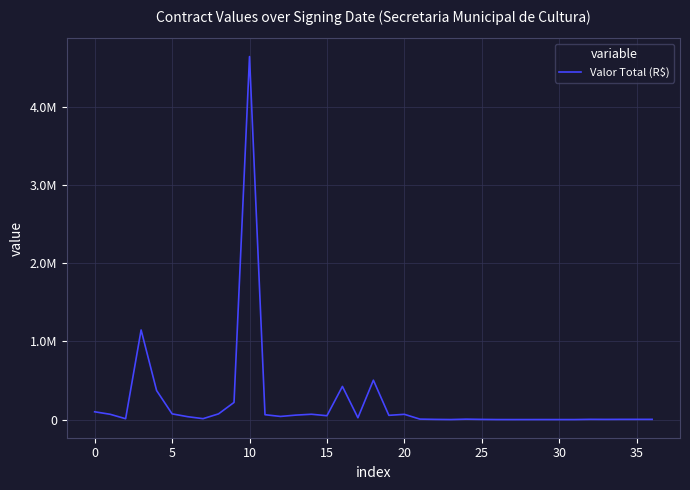

What is the value of the 25th point from the left?

7399.2